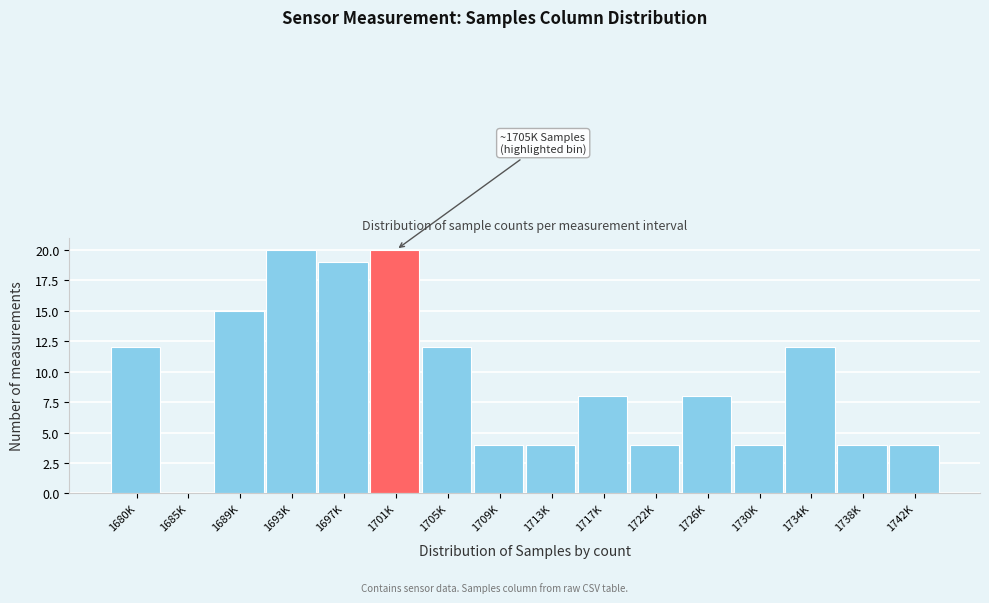

Reading left to right, what are all the values shown in this chart?

1680K=12	1685K=0	1689K=15	1693K=20	1697K=19	1701K=20	1705K=12	1709K=4	1713K=4	1717K=8	1722K=4	1726K=8	1730K=4	1734K=12	1738K=4	1742K=4